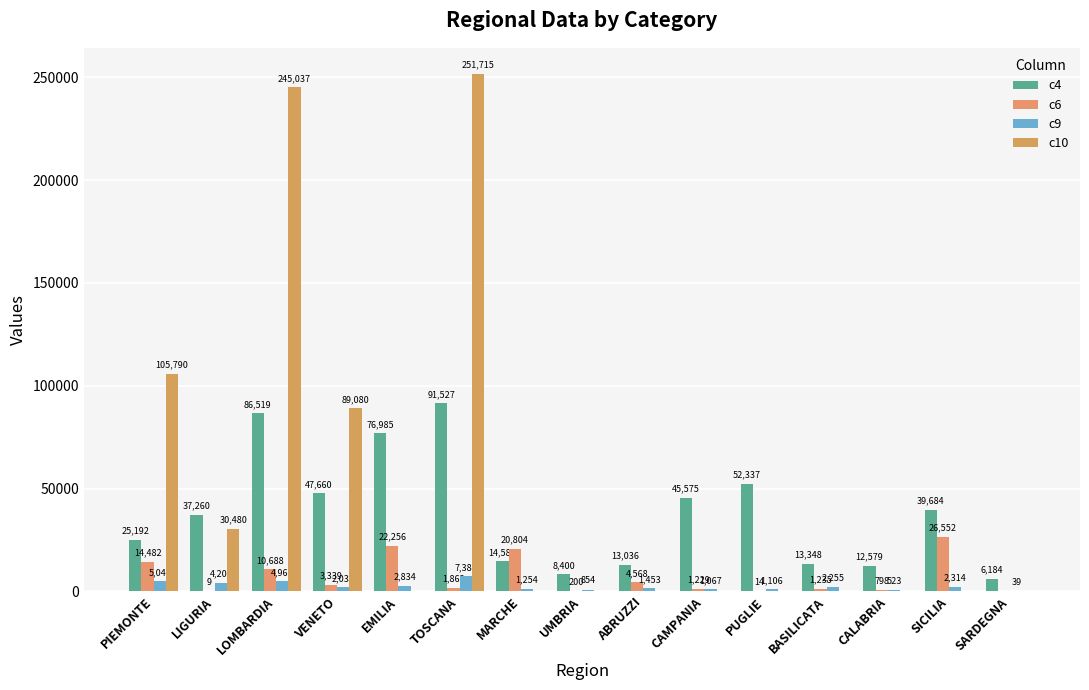

What is the value of the c6 bar at the 6th from the left?

1863